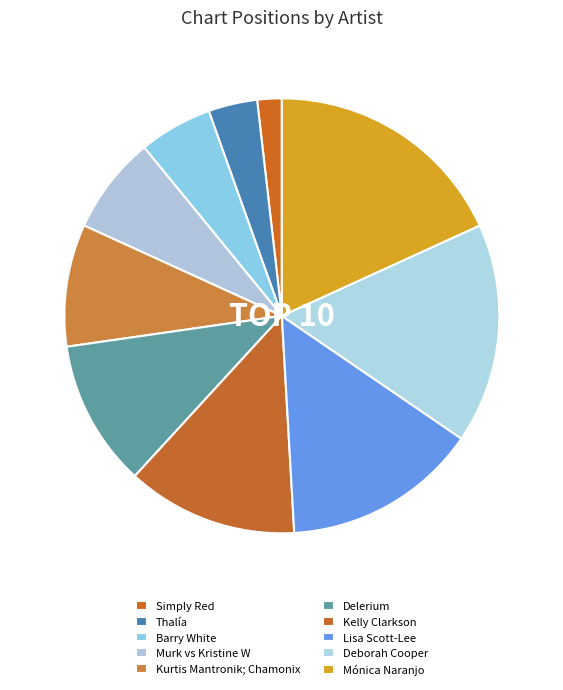

Is there a majority slice in this chart?

No